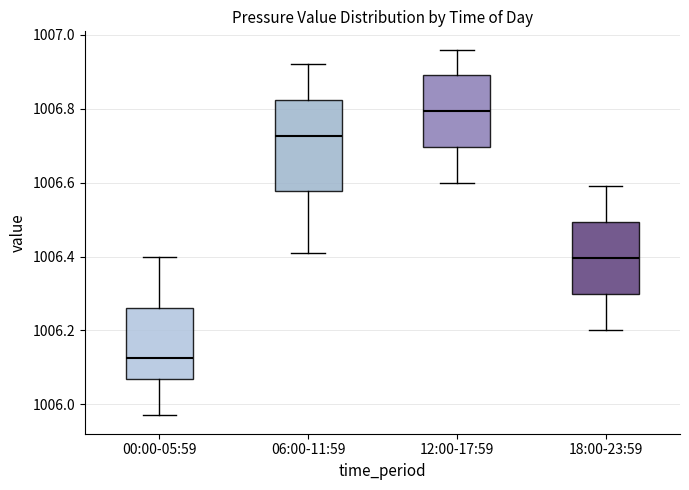

Which box is the tallest, from its lower edge to its upper edge?

06:00-11:59